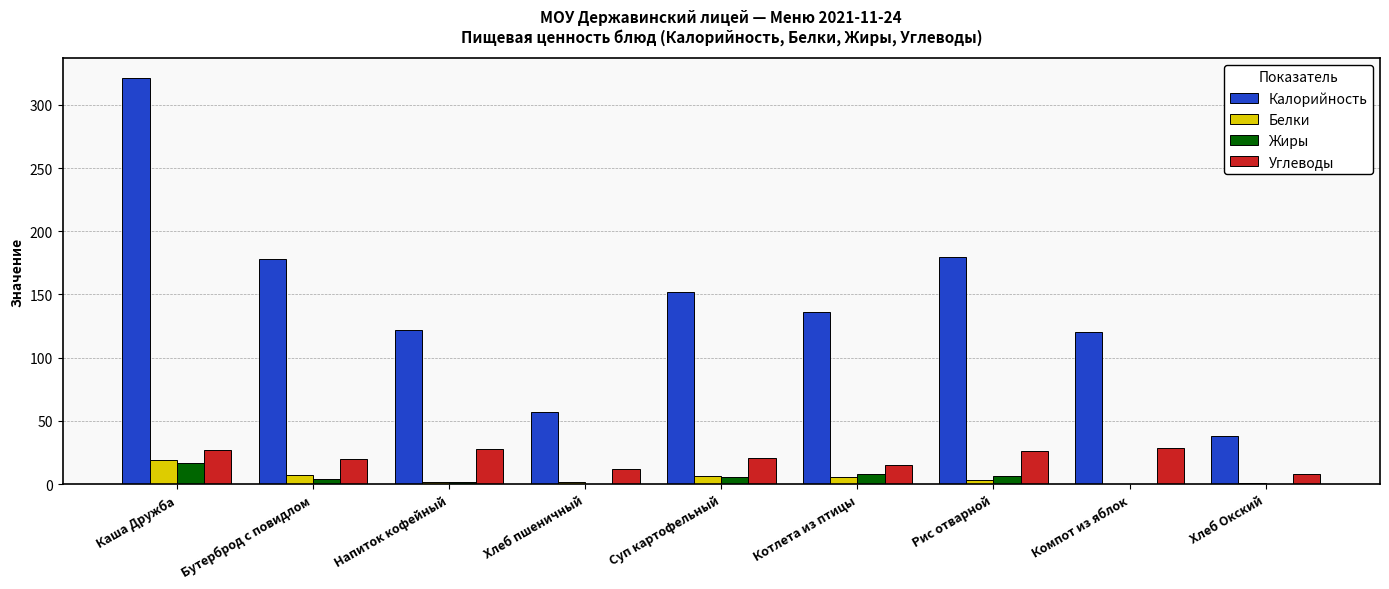

What is the highest value of the Жиры series?

17.0